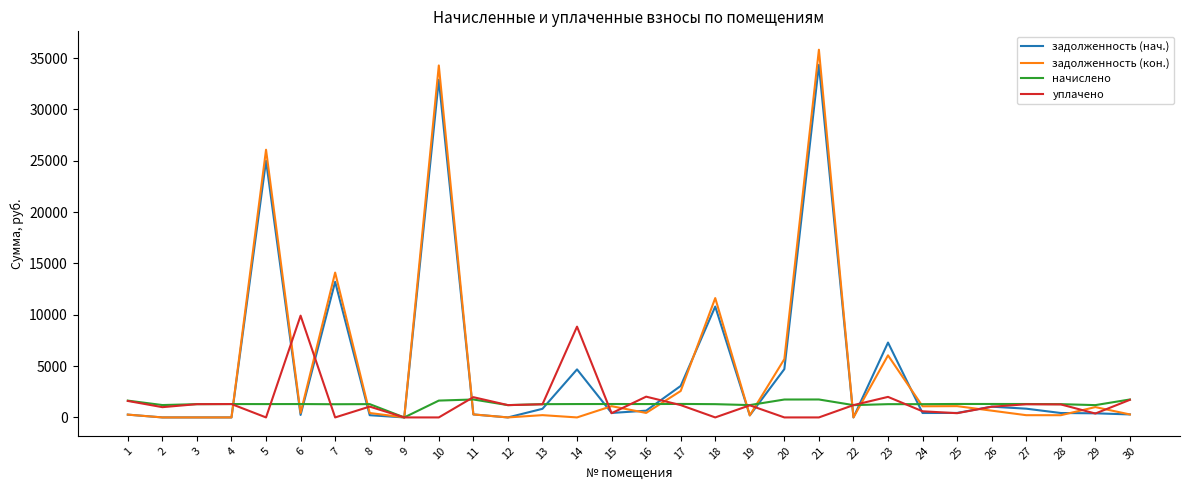

What is the total value across all series at 2?

2205.6